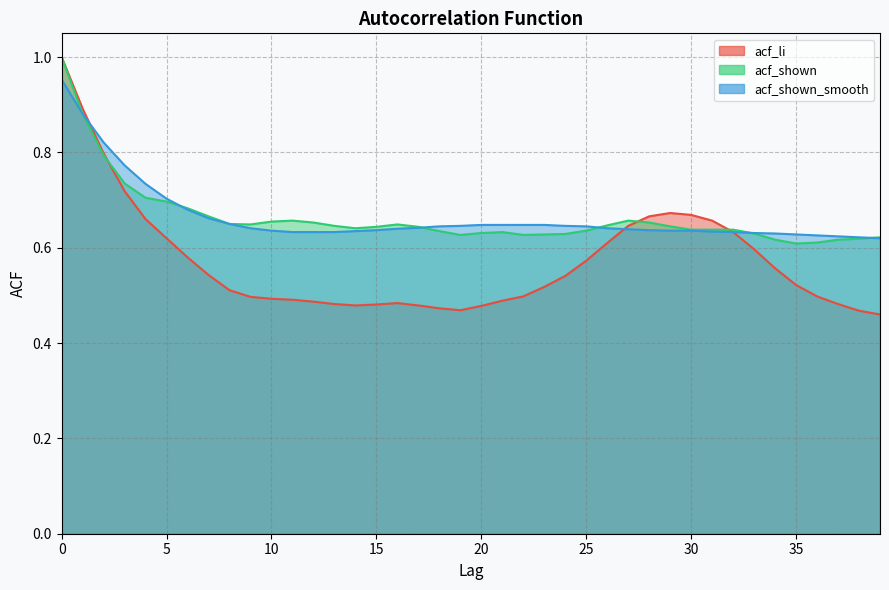

Which has a higher value, 38 or 18?

18